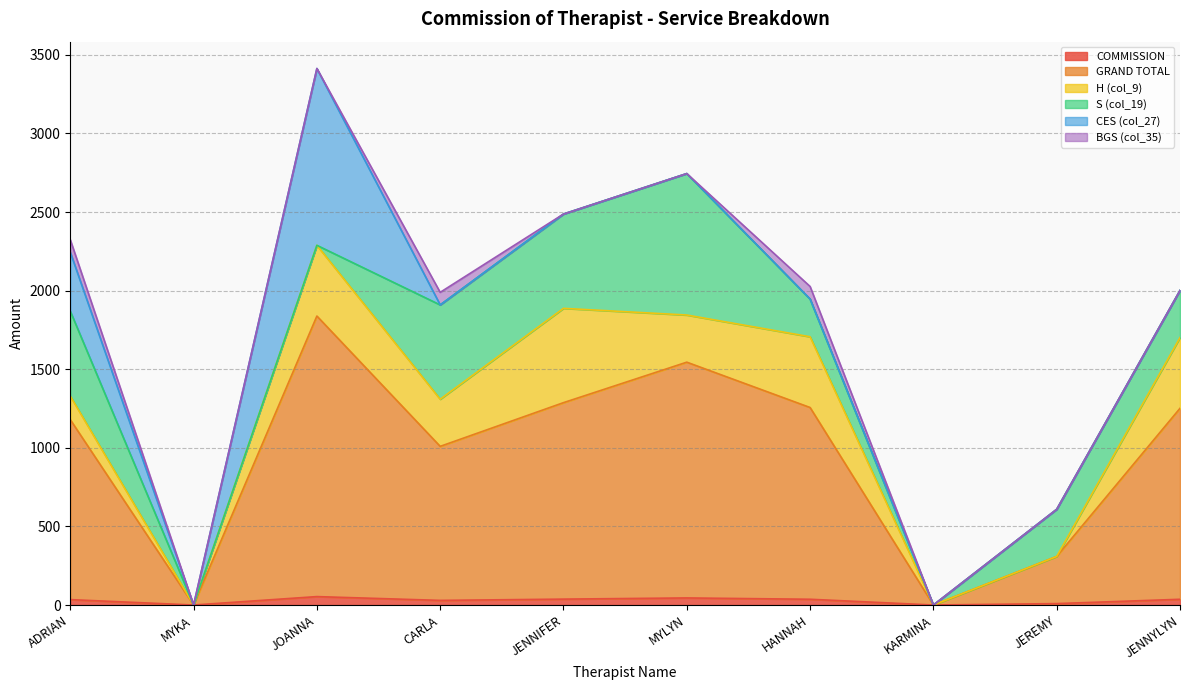

The BGS (col_35) series shows 51.9 at JOANNA. True or false?

False